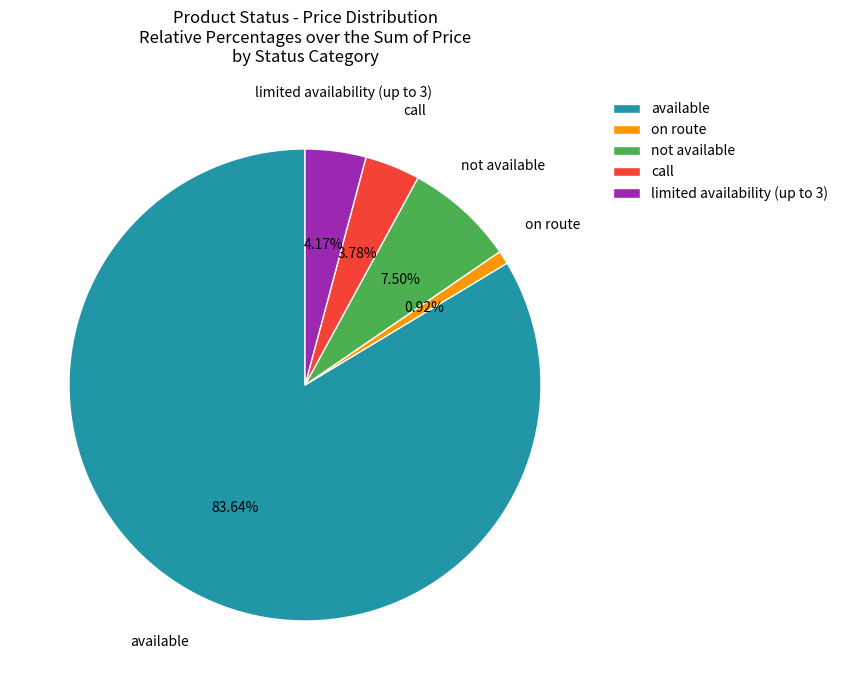

What is the smallest slice in the pie chart?

on route